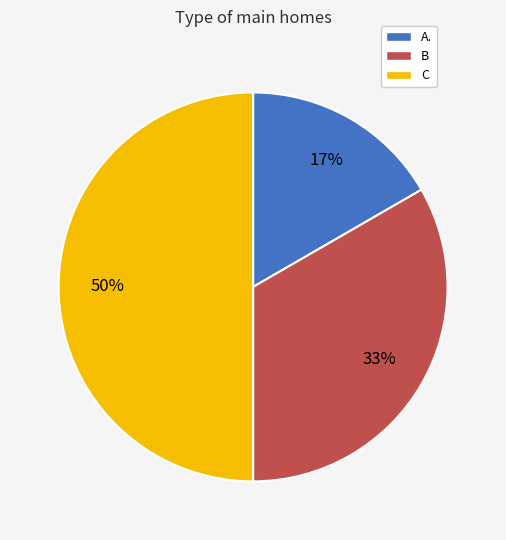

Is the sum of C and A. greater than half?

Yes